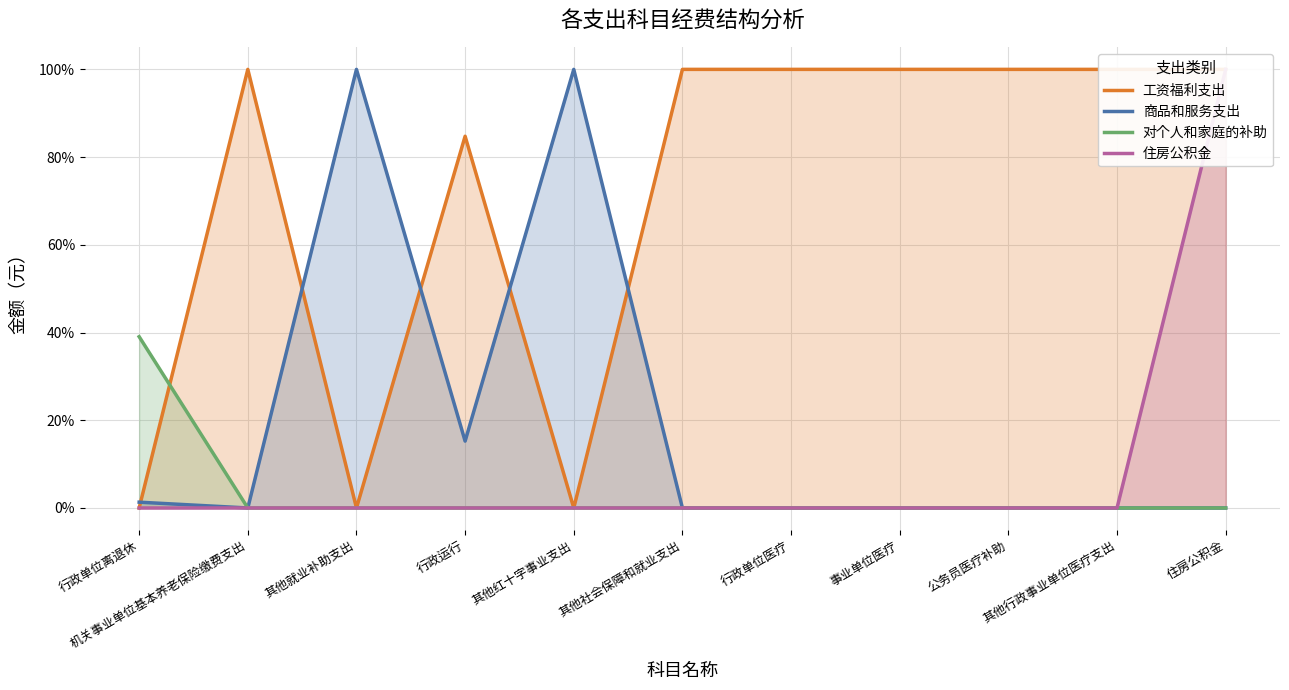

After their last crossing, which series has the higher values: 商品和服务支出 or 工资福利支出?

工资福利支出